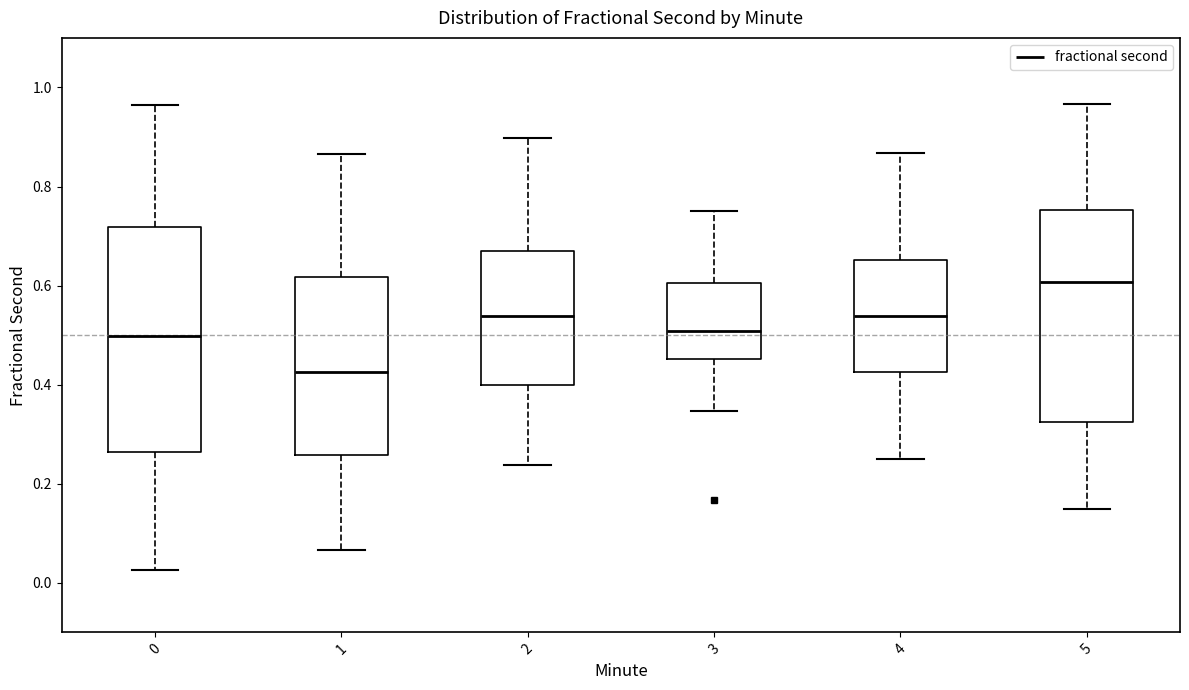

Which box is the tallest, from its lower edge to its upper edge?

0